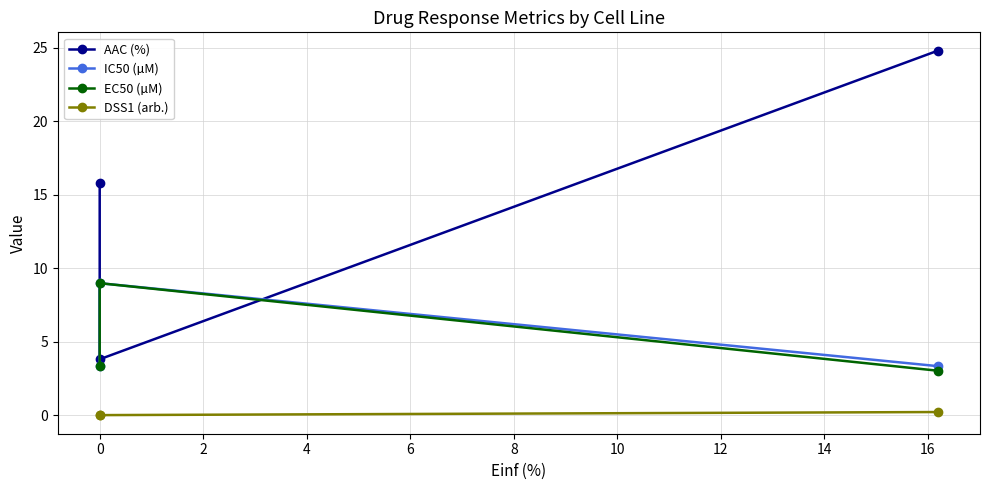

Which has a higher value, 2 or −2?

2